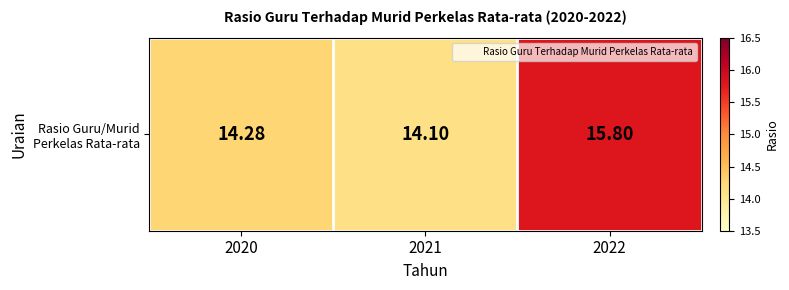

Which has a higher value, 2021 or 2020?

2020